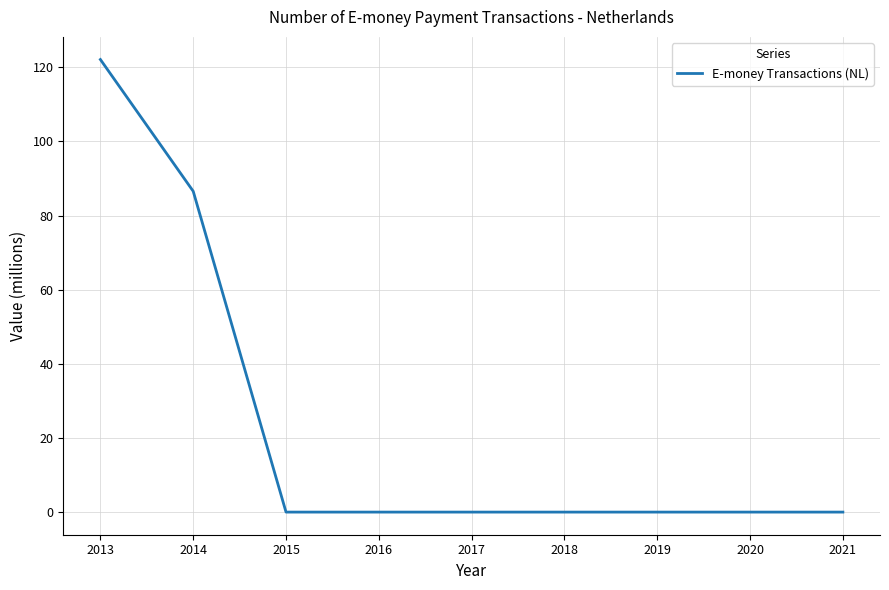

What is the difference between the maximum and minimum values?

122.1